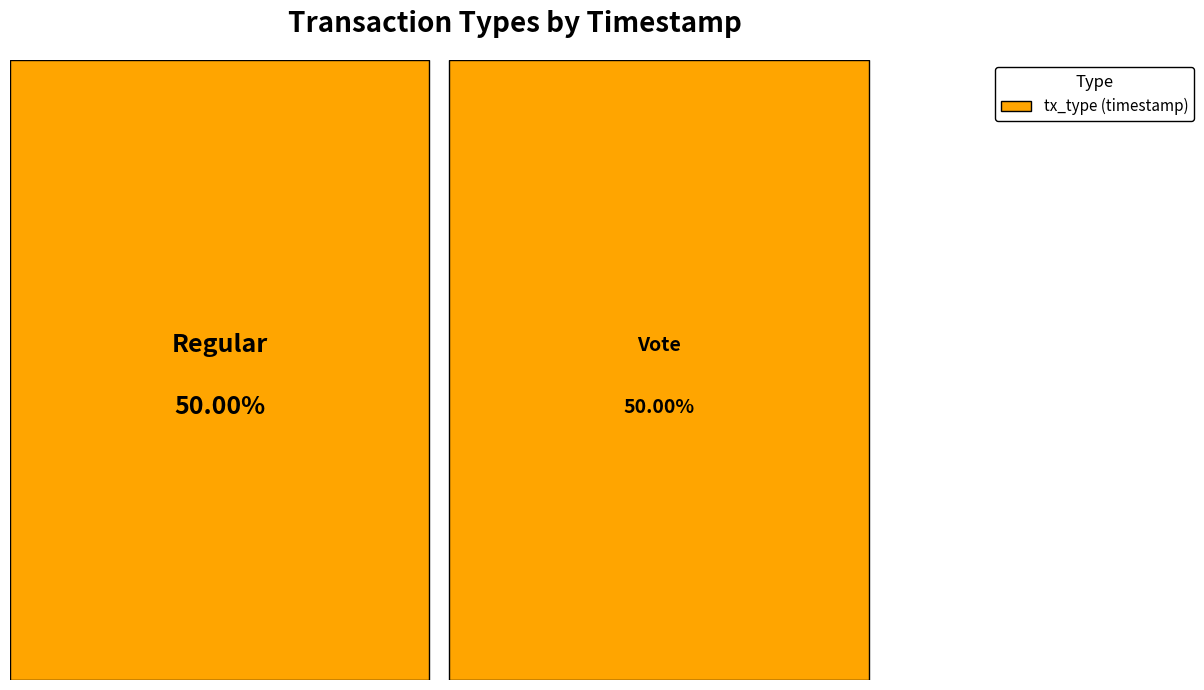

Which slice is the smallest?

Vote